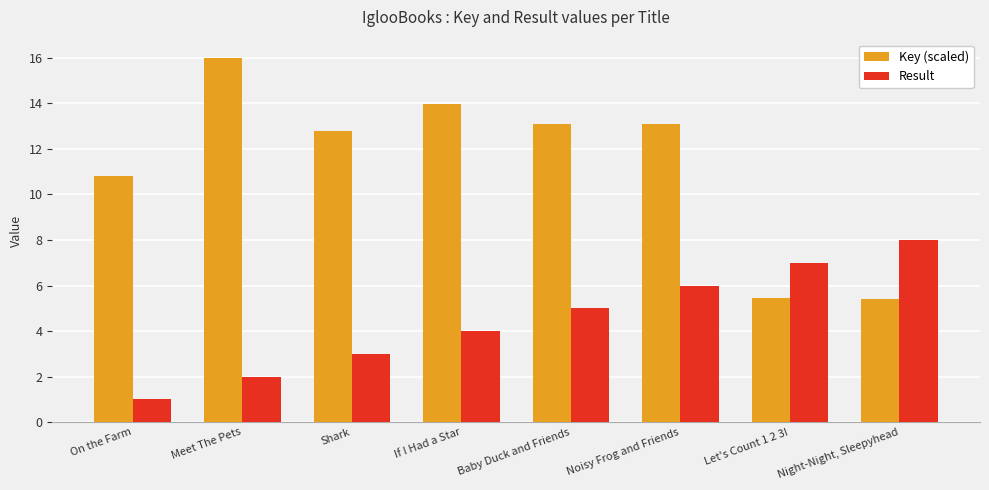

The Result series shows 1.0 at On the Farm. True or false?

True